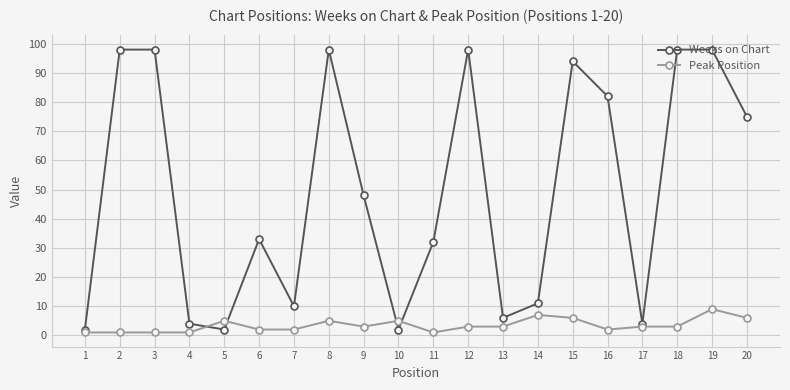

At 6, list the series in order from smallest to largest.

Peak Position, Weeks on Chart